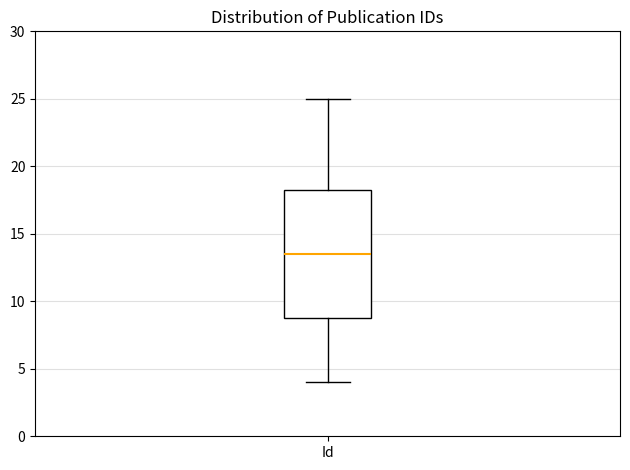

Read this box plot against the y-axis: the position of the median line, the range covered by the box, and the ends of both whiskers. The values are not printed on the chart, so give them approximately, as read against the axis.

median 13.5, box 9.0 to 18.5, whiskers 4.0 to 25.0